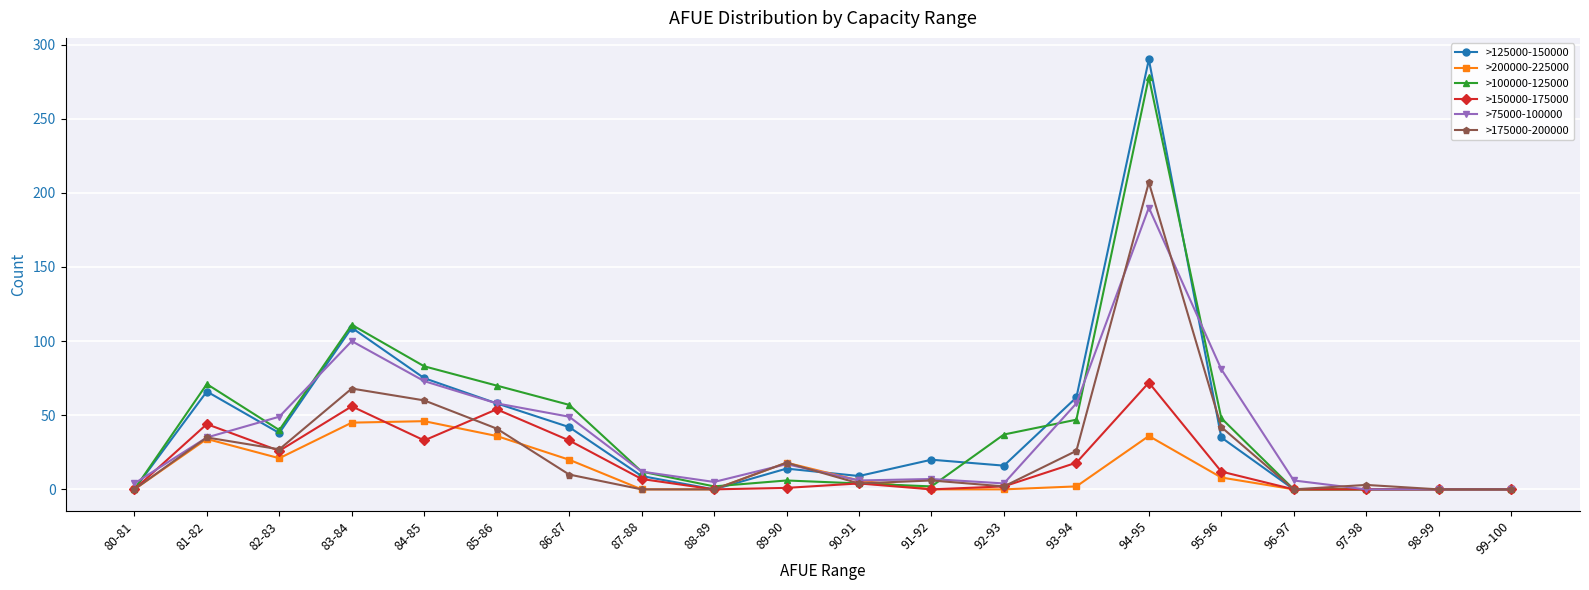

Which category has the highest value across all series?

94-95